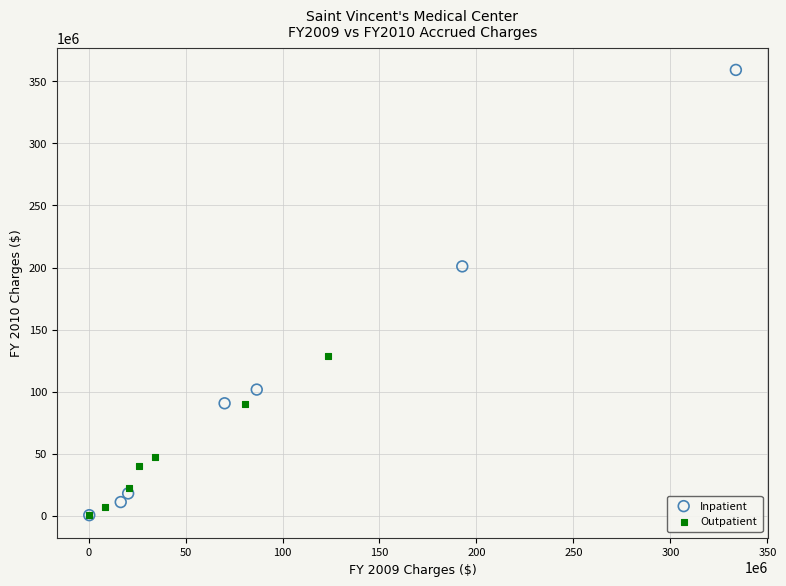

Which series has the largest Y range (max minus min)?

Inpatient